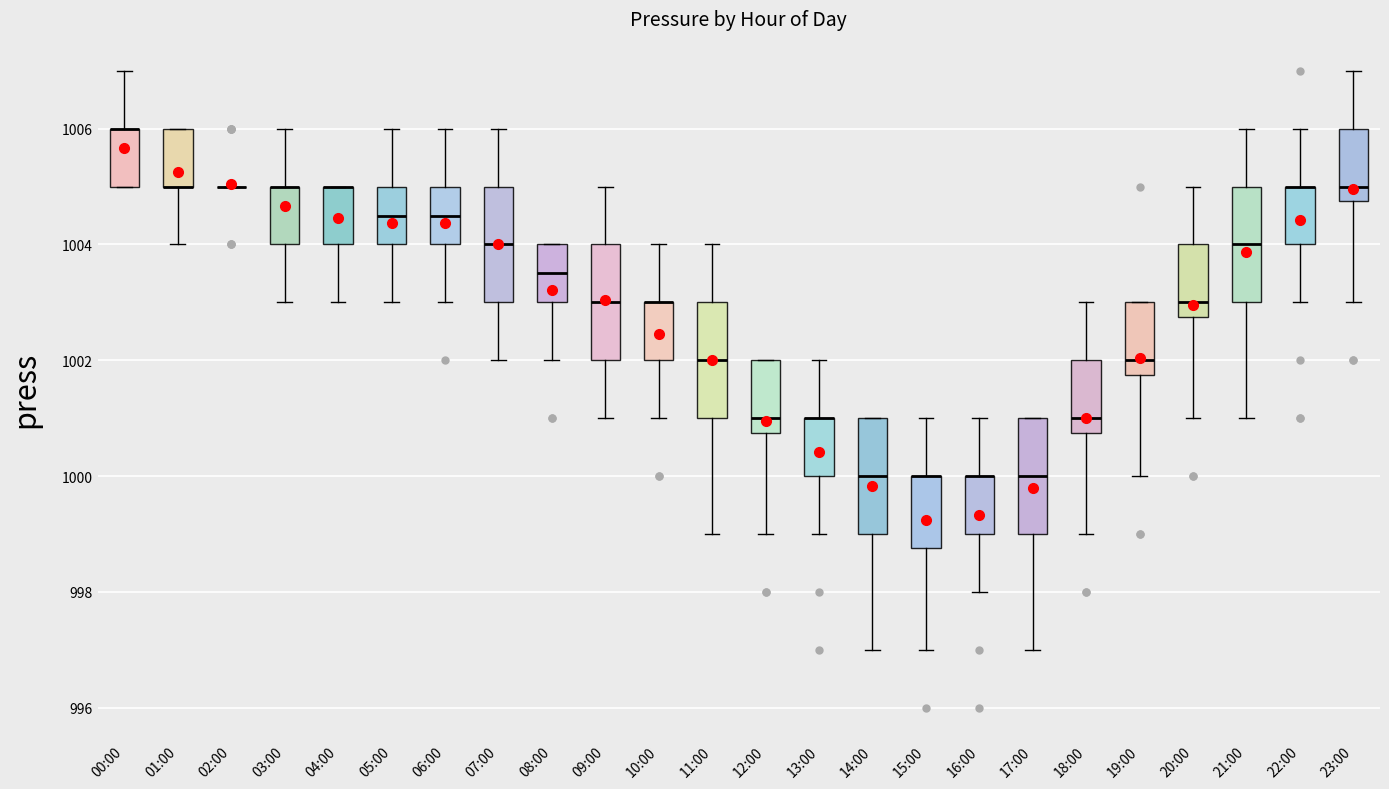

Where does the lower whisker of the box for 06:00 end on the y-axis? The values are not printed on the chart, so give them approximately, as read against the axis.

1003.0